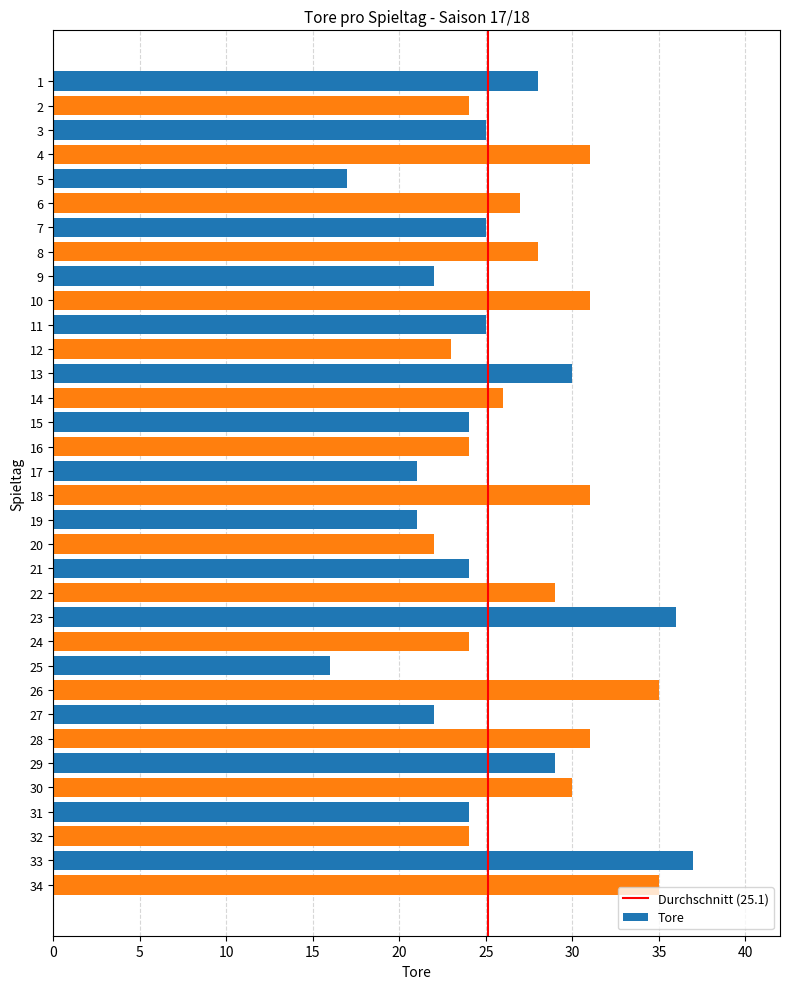

Between 34 and 3, which is larger?

34